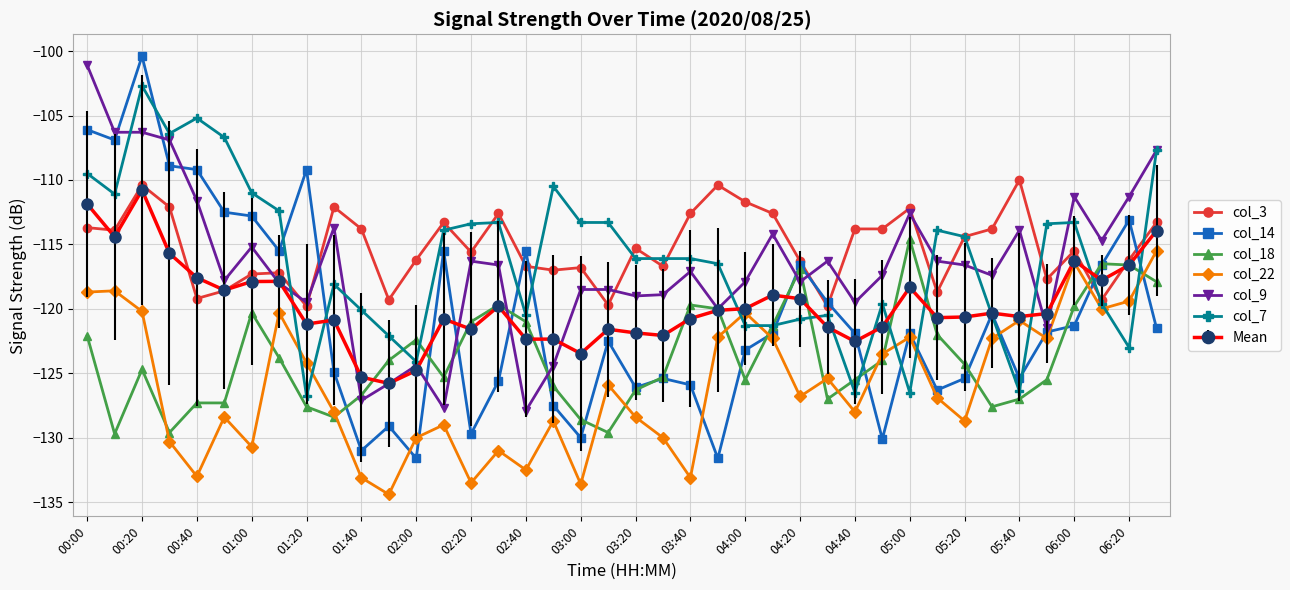

Which series has the largest range (max minus min)?

col_14